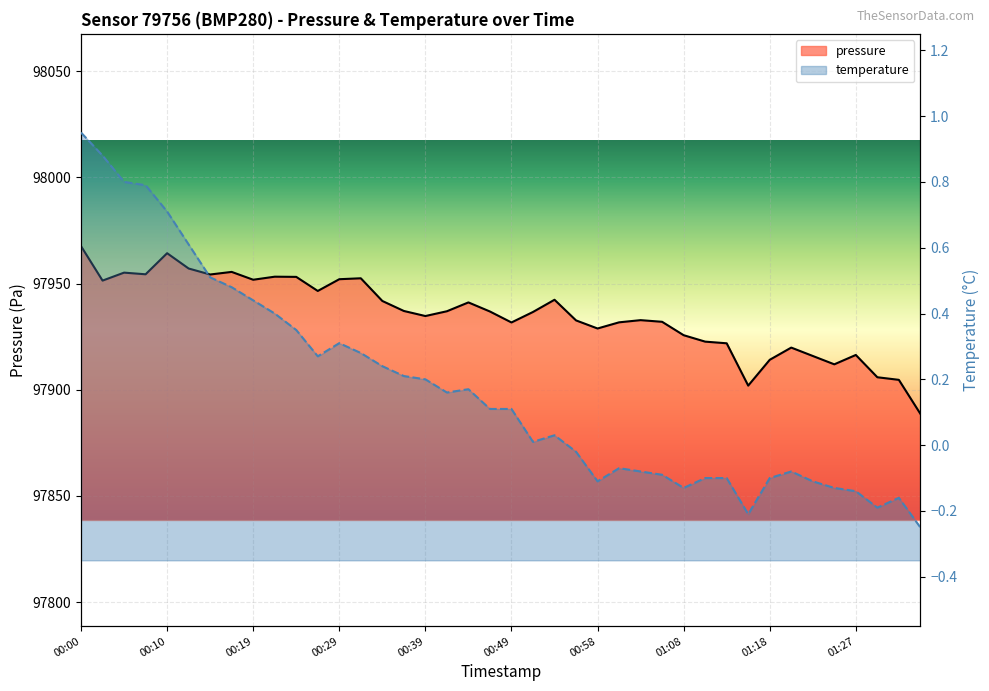

True or false: temperature and pressure cross at least once.

False